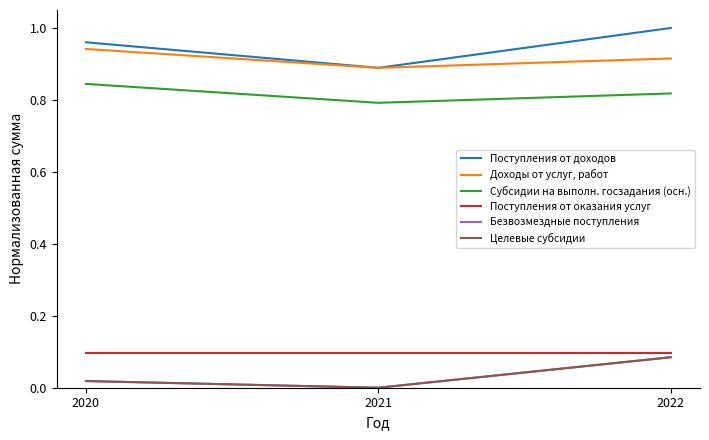

How many lines are shown in the chart?

6